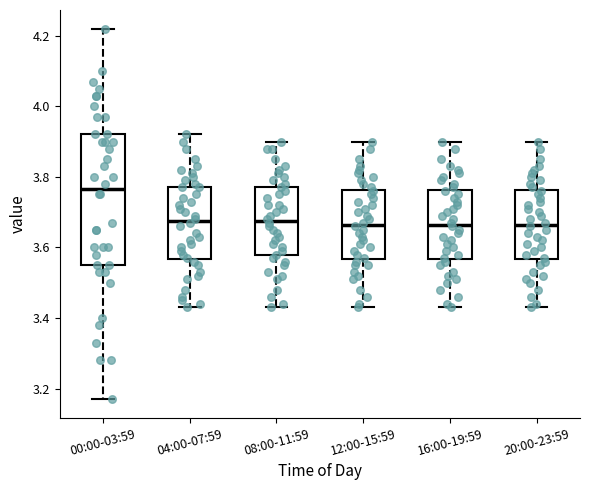

Which box has the highest median line?

00:00-03:59